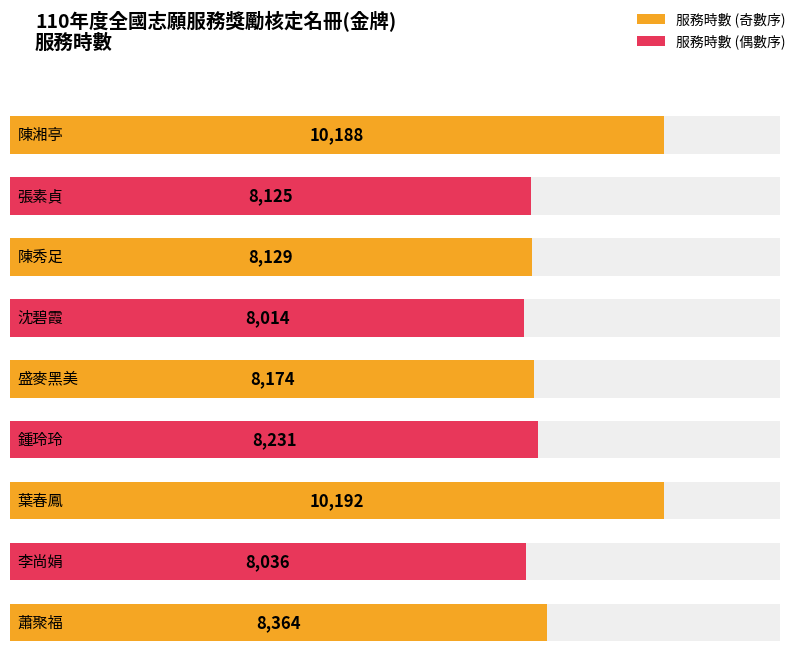

What is the change in value from 張素貞 to 陳秀足?

+4